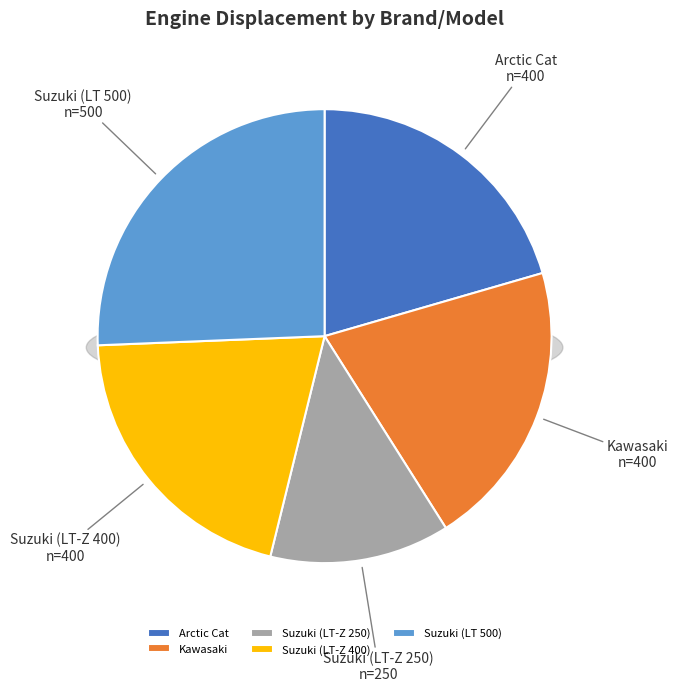

True or false: Kawasaki accounts for 21% of the total.

True